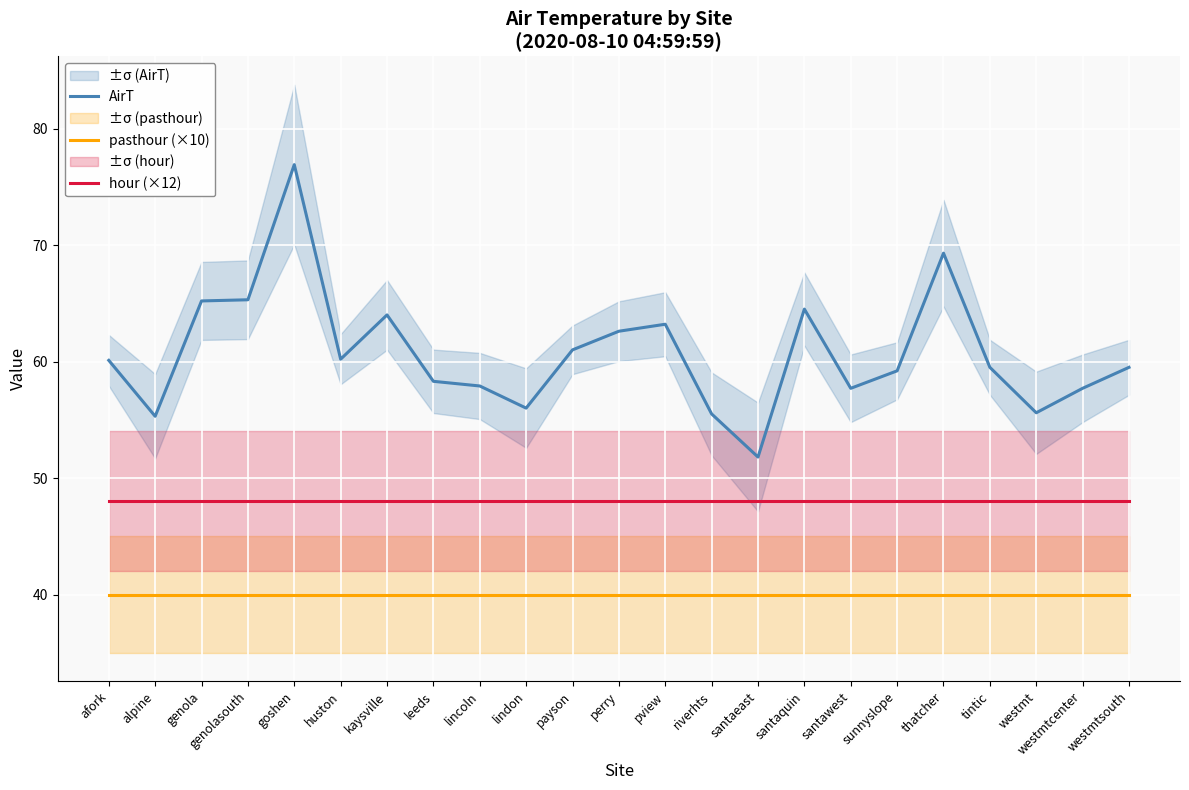

True or false: hour (×12) has more than 2 interior local peaks.

False